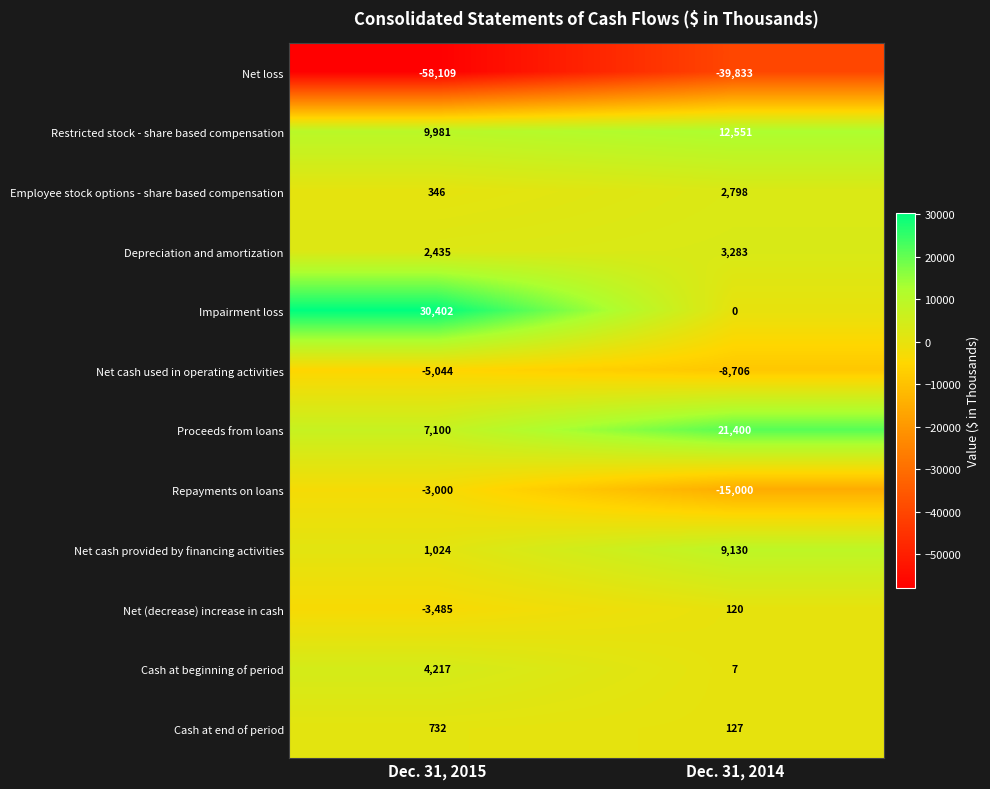

Is the value of Cash at end of period at Dec. 31, 2015 greater than the value of Impairment loss at Dec. 31, 2014?

Yes